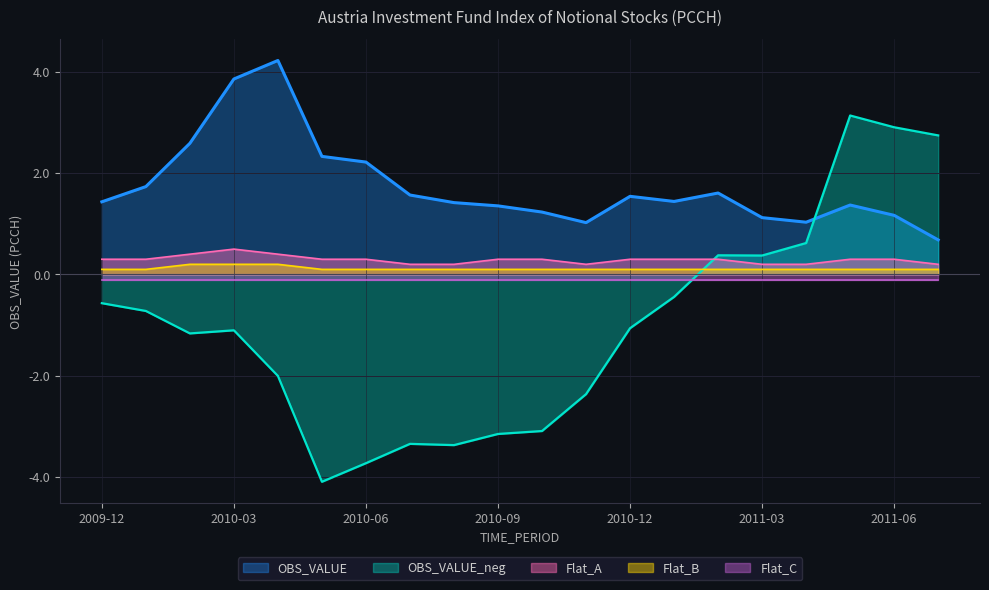

How many times do OBS_VALUE_neg and Flat_A cross each other?

1